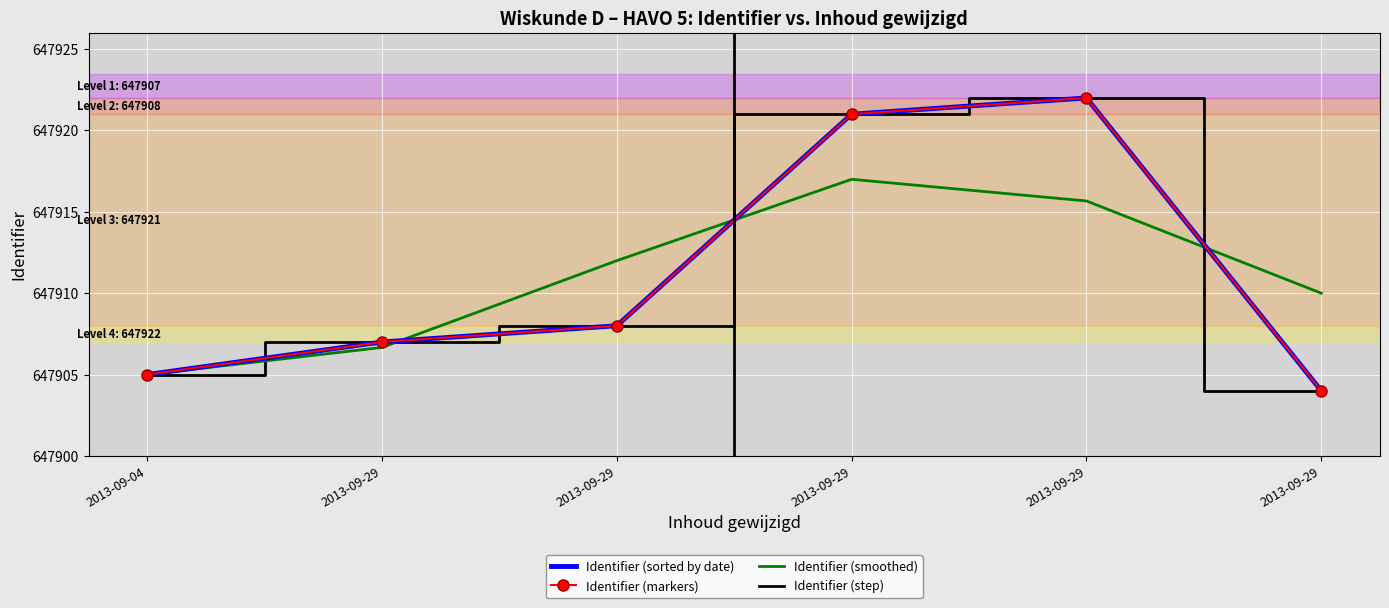

Which series has the largest total across all categories?

Identifier (sorted by date)